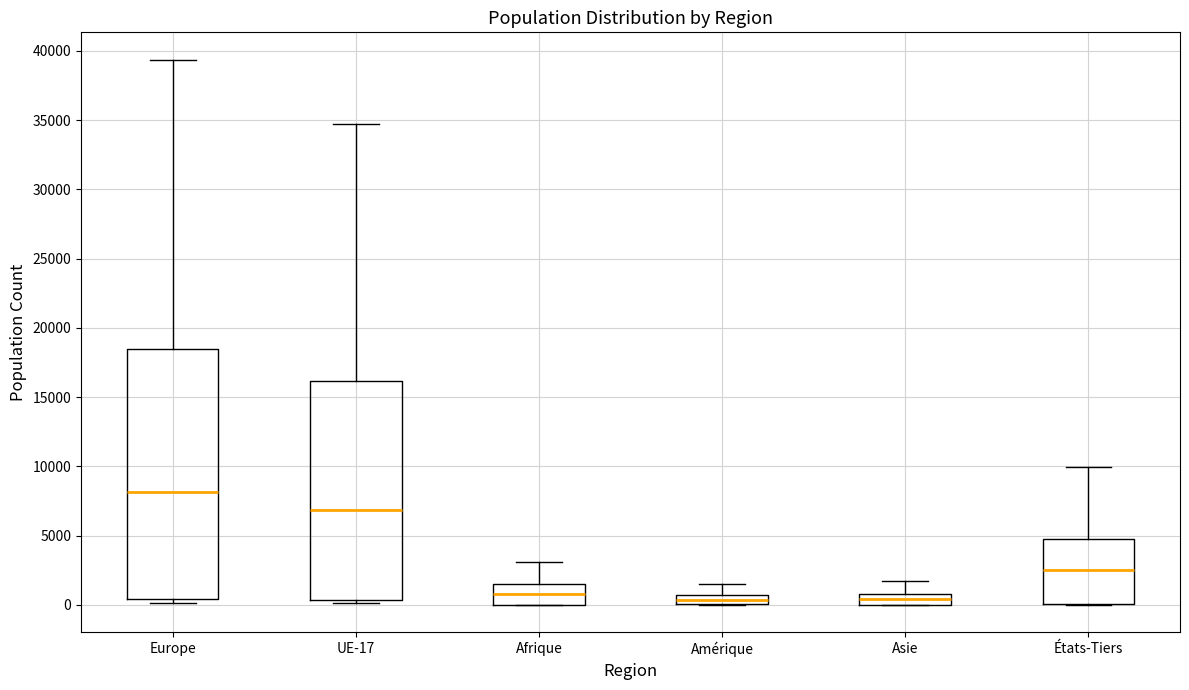

Which box is the tallest, from its lower edge to its upper edge?

Europe